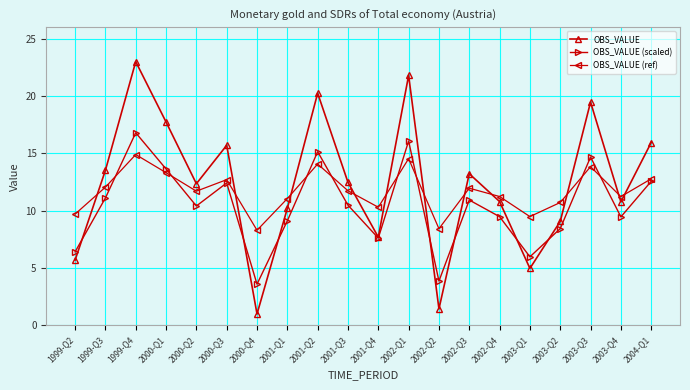

What is the highest value of the OBS_VALUE (ref) series?

14.9